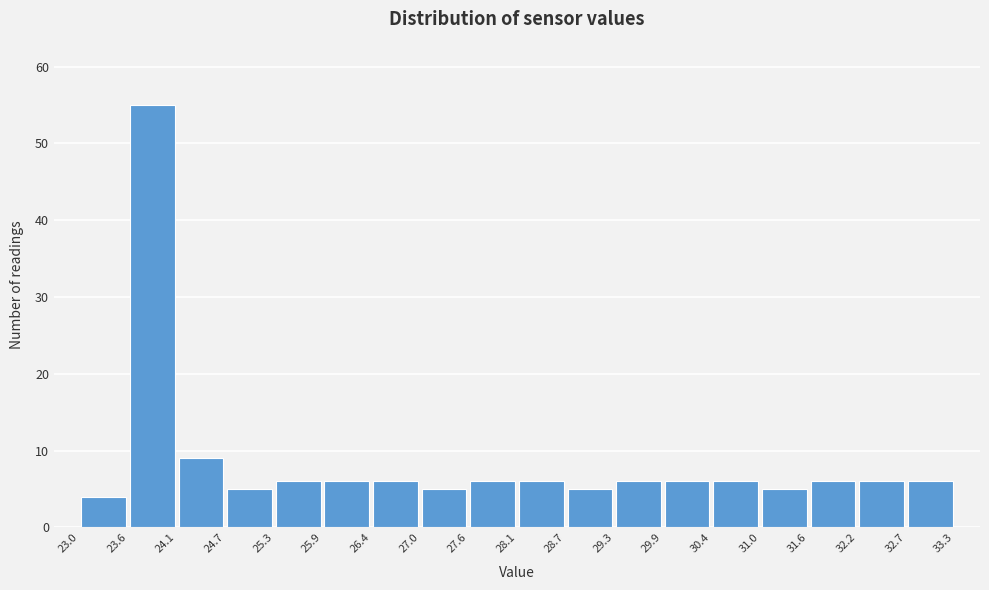

Which range on the x-axis has the tallest bar?

23.6 to 24.1